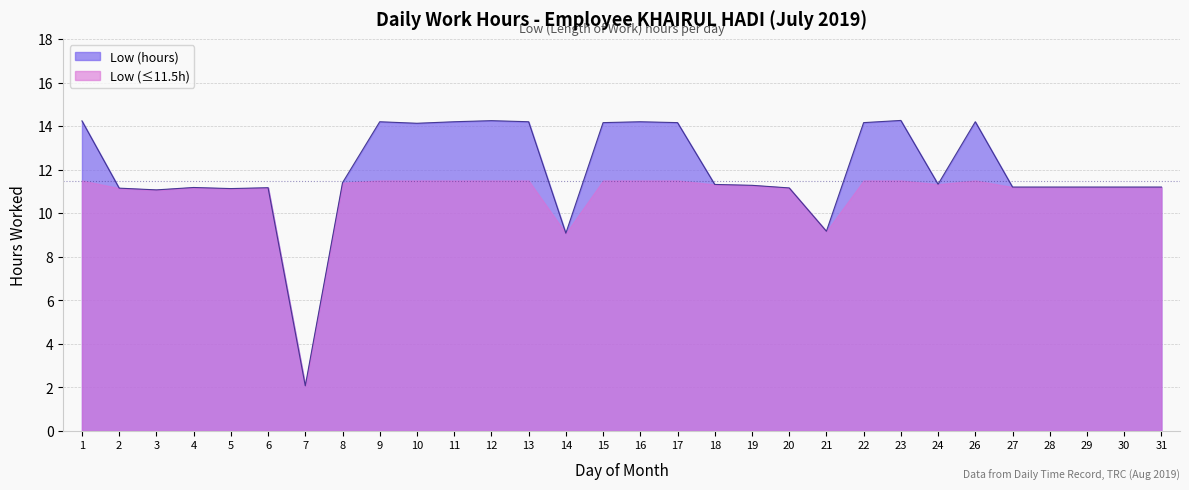

What is the value of the 14th point from the left?

9.1